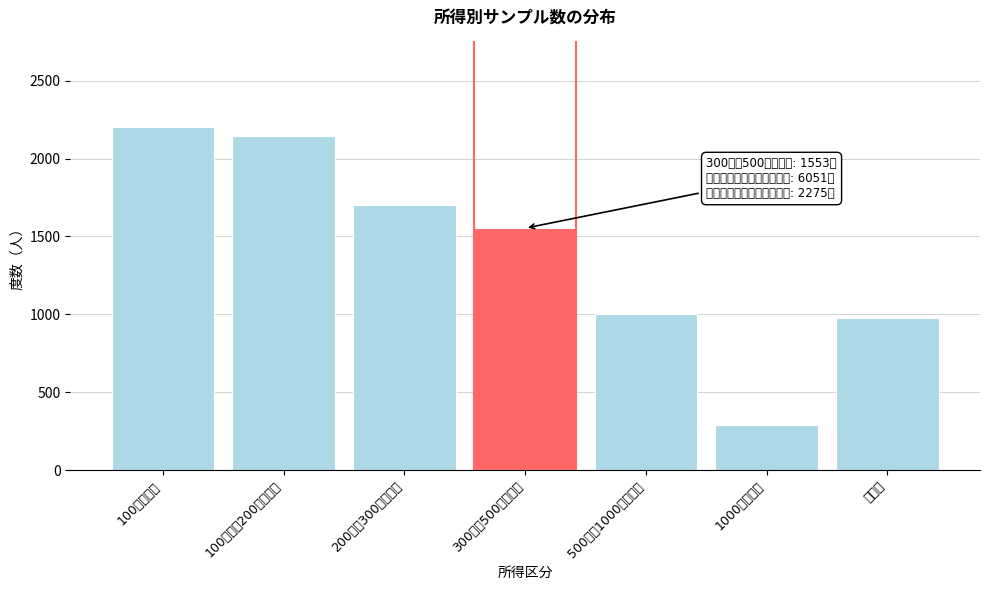

Reading left to right, what are all the values shown in this chart?

2205	2146	1700	1553	1004	292	979